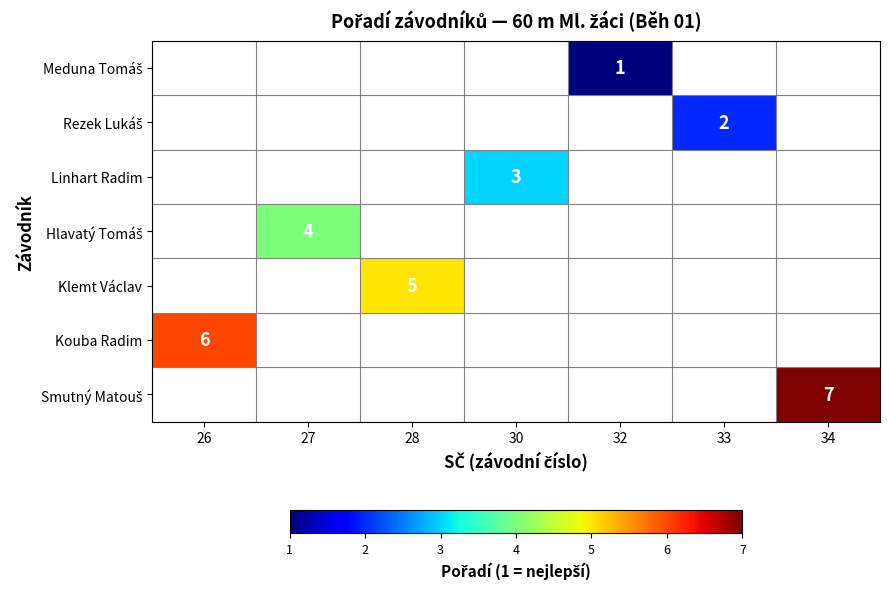

What is the smallest value displayed?

1.0